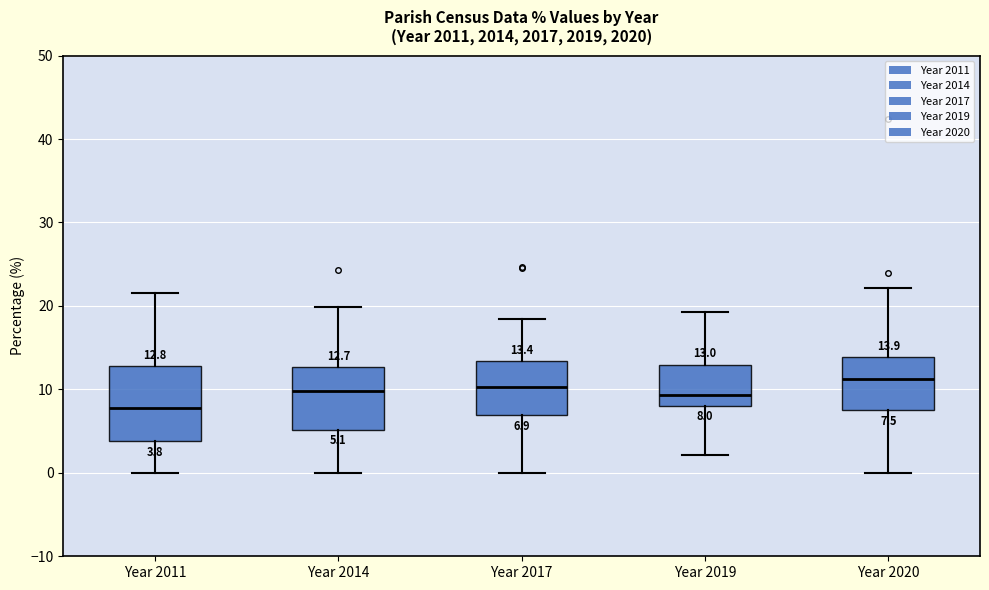

Comparing the boxes themselves (not the whiskers), which one is the tallest?

Year 2011